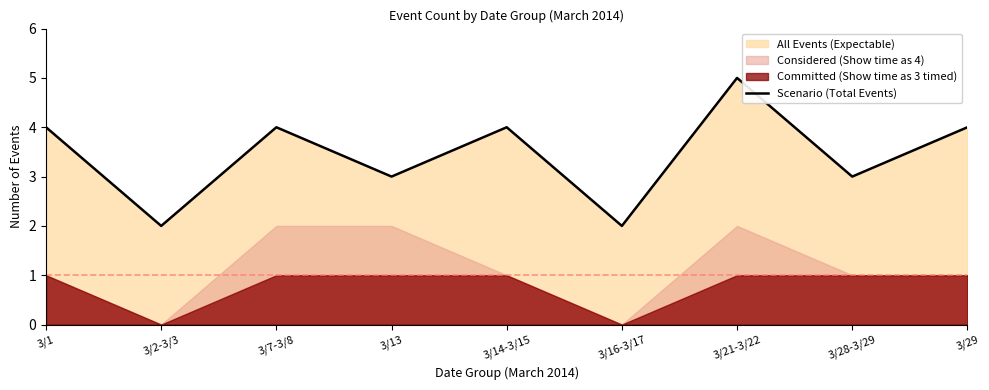

Which has a higher value, 3/29 or 3/28-3/29?

3/29